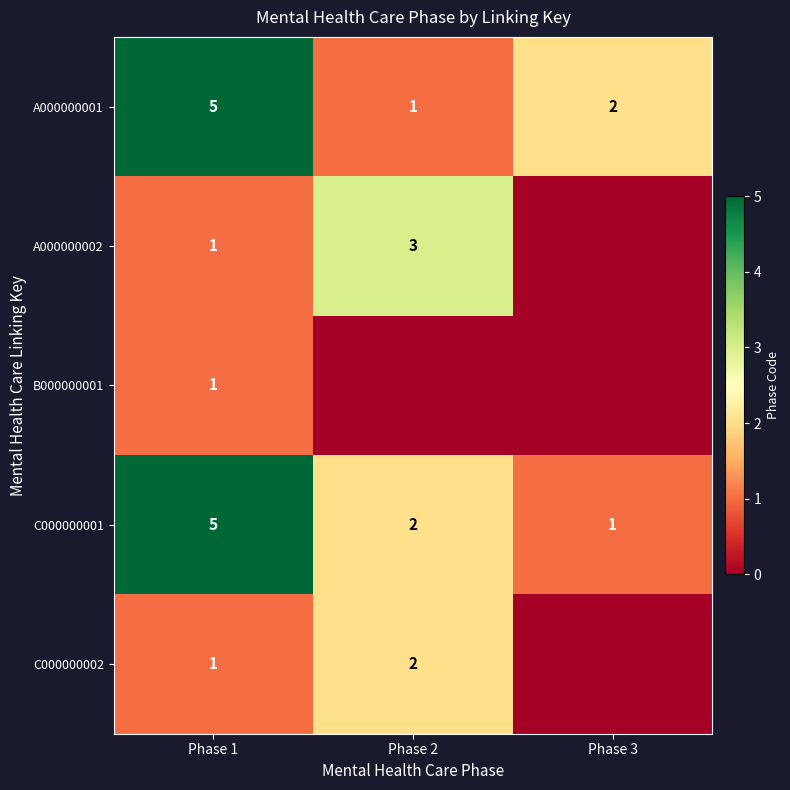

Rank the categories by C000000001 value from highest to lowest.

Phase 1, Phase 2, Phase 3